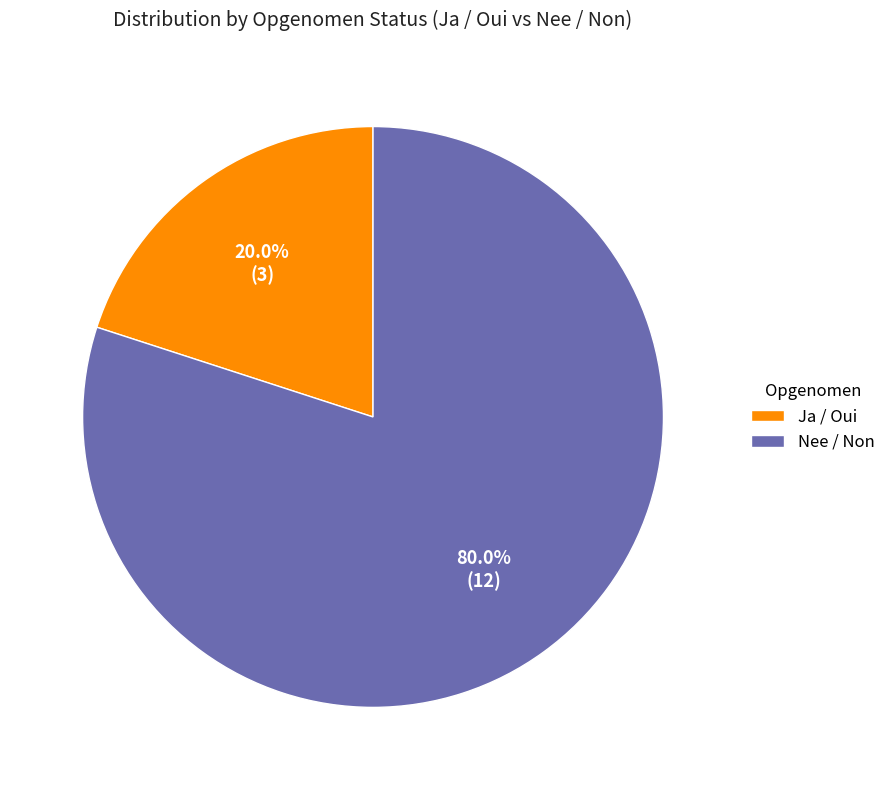

Is Ja / Oui the majority of the pie?

No